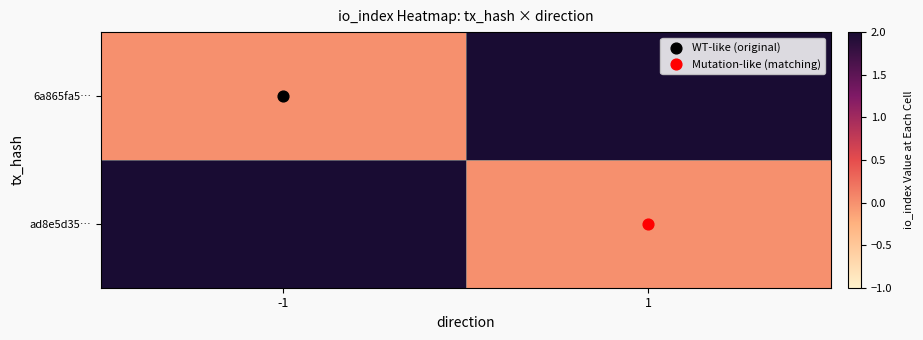

Which series has the largest total across all categories?

6a865fa5…